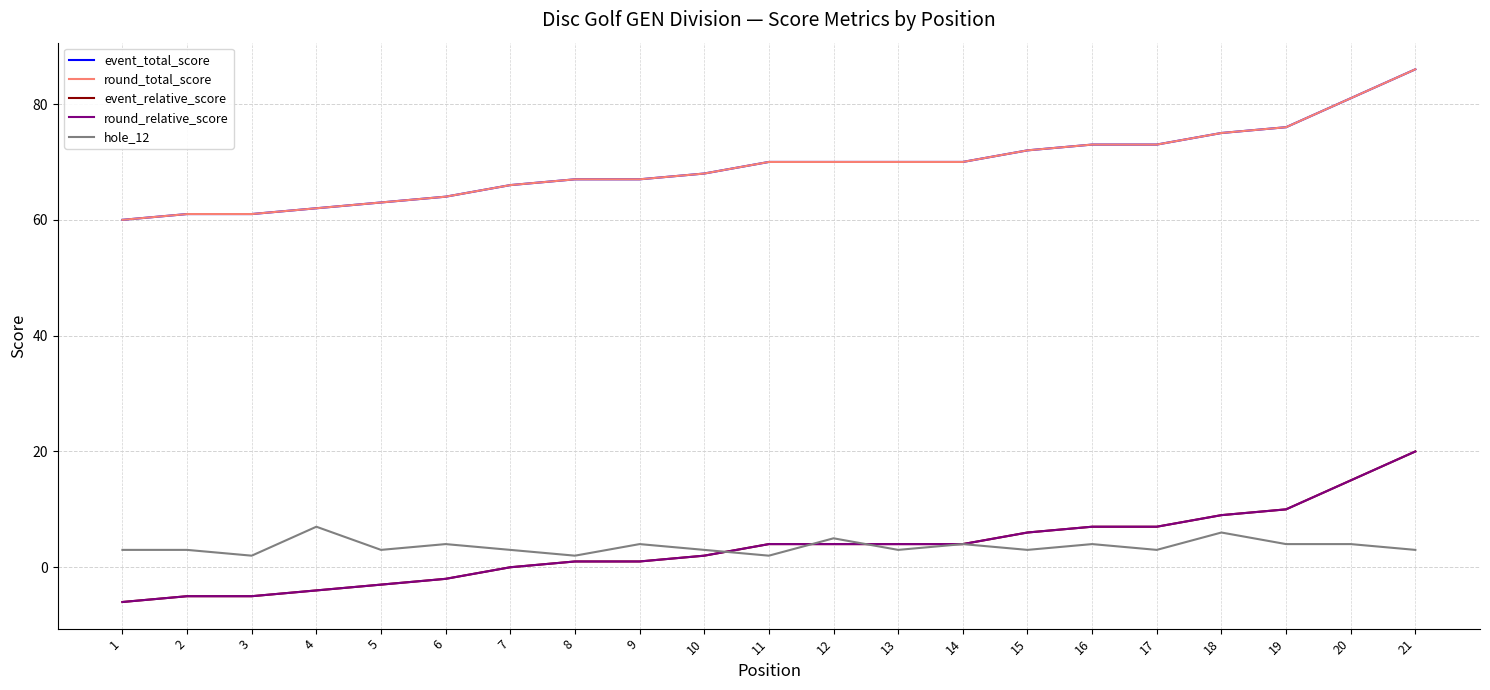

True or false: hole_12 and event_total_score cross at least once.

False